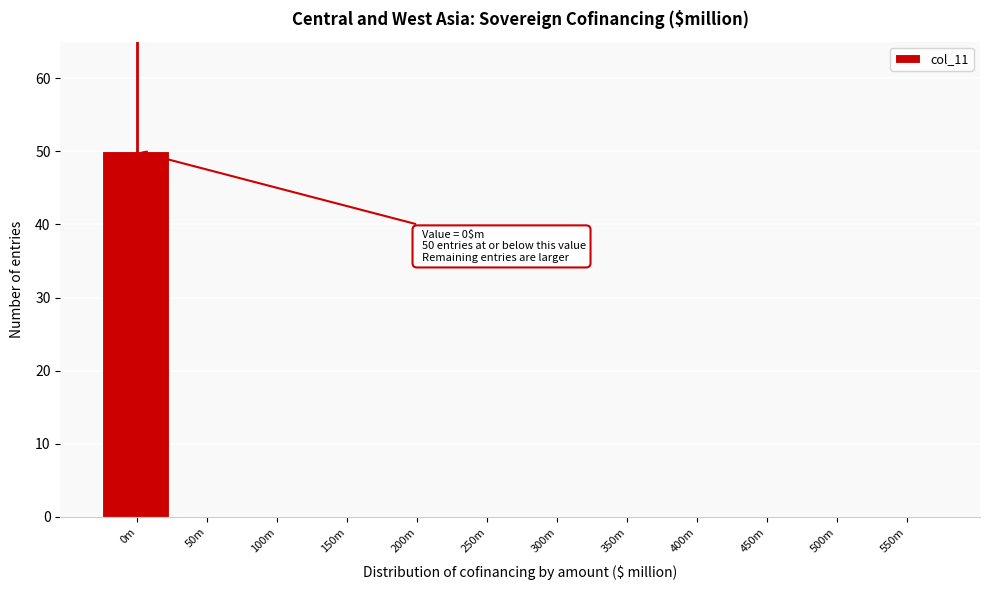

Reading left to right, list all the values displayed in this chart.

0m=50	50m=0	100m=0	150m=0	200m=0	250m=0	300m=0	350m=0	400m=0	450m=0	500m=0	550m=0